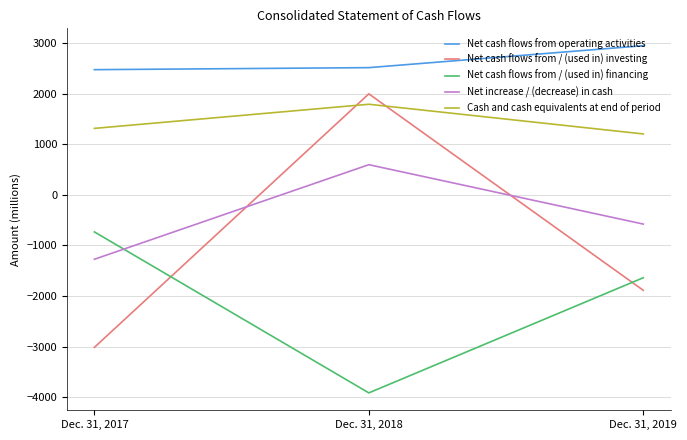

What are all the series names shown in the legend?

Net cash flows from operating activities, Net cash flows from / (used in) investing, Net cash flows from / (used in) financing, Net increase / (decrease) in cash, Cash and cash equivalents at end of period